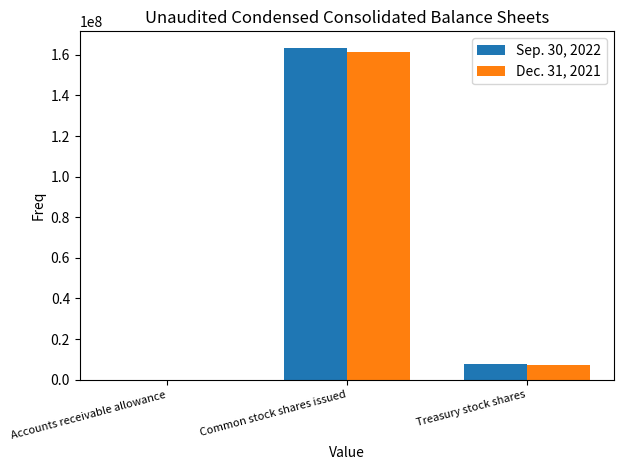

Does the chart contain stacked bars?

No